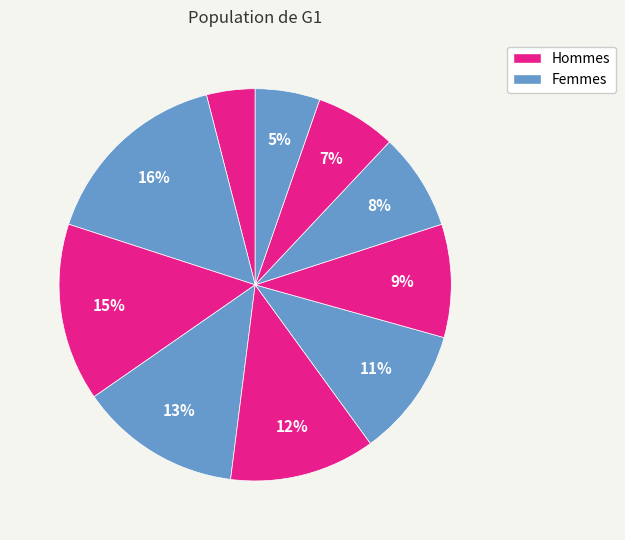

How many segments does this pie chart have?

10